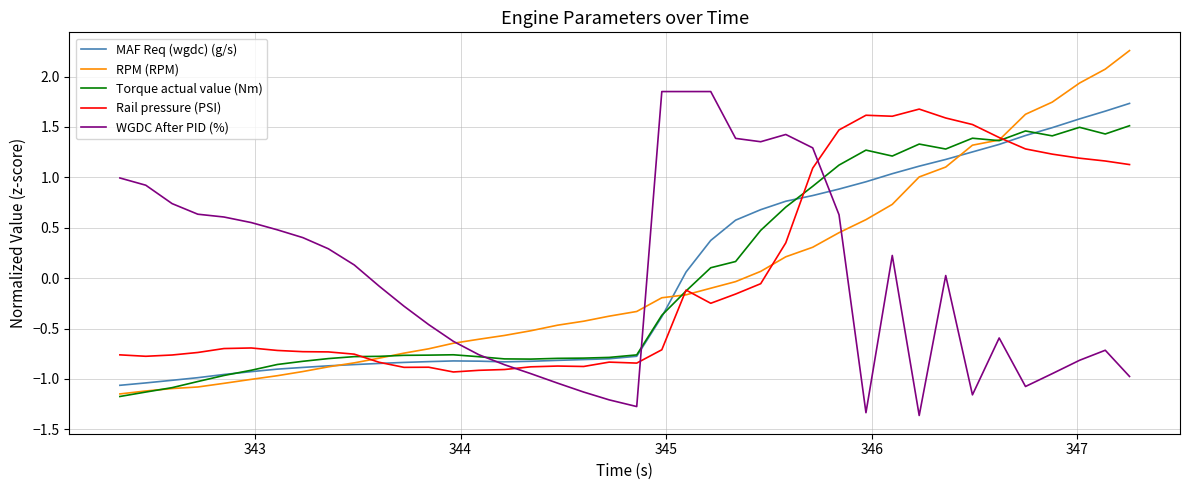

What is the maximum value for Torque actual value (Nm)?

1.5